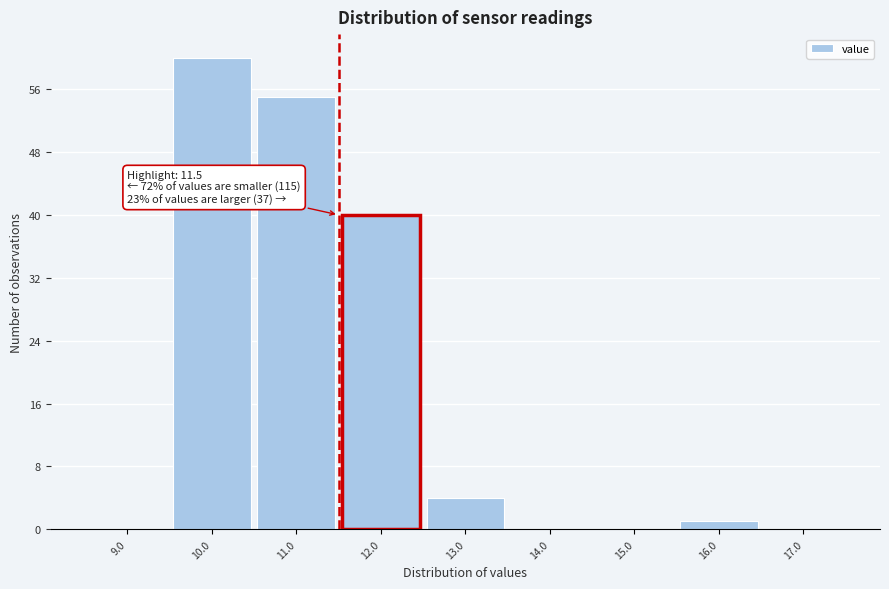

Over which range of the x-axis is the bar tallest?

9.5 to 10.5